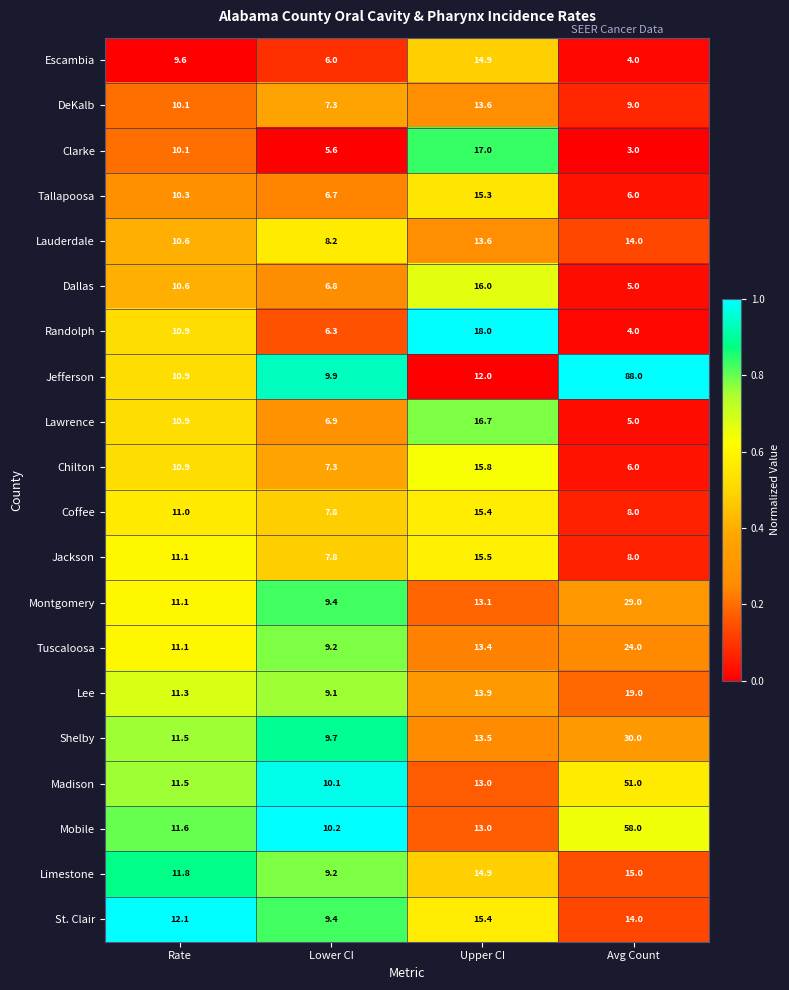

List the labels in order of Chilton value, largest first.

Upper CI, Rate, Lower CI, Avg Count